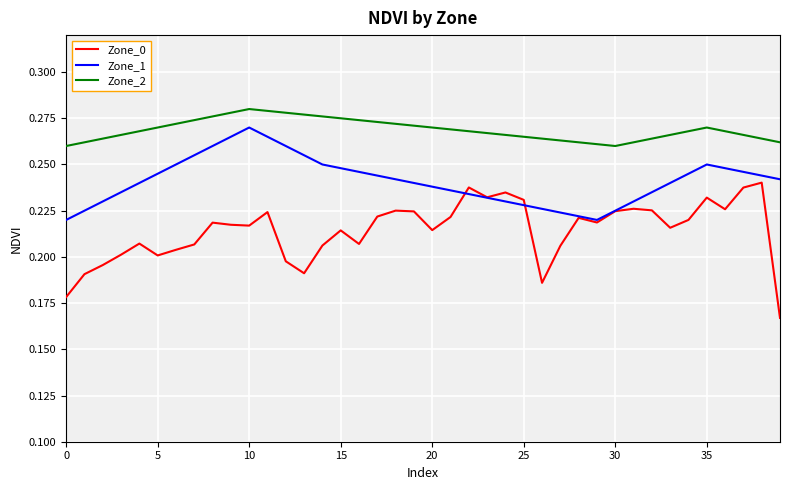

True or false: Zone_2 and Zone_0 intersect in this chart.

False